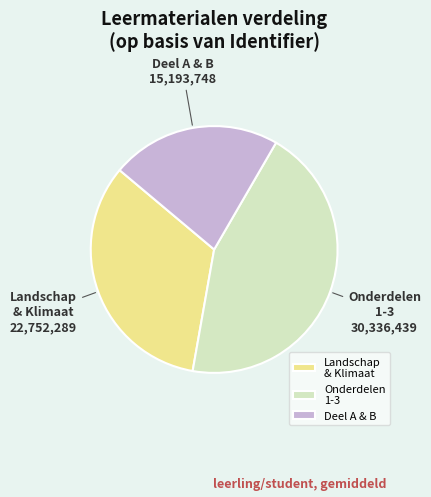

Rank the categories by value from lowest to highest.

Deel A & B, Landschap & Klimaat, Onderdelen 1-3